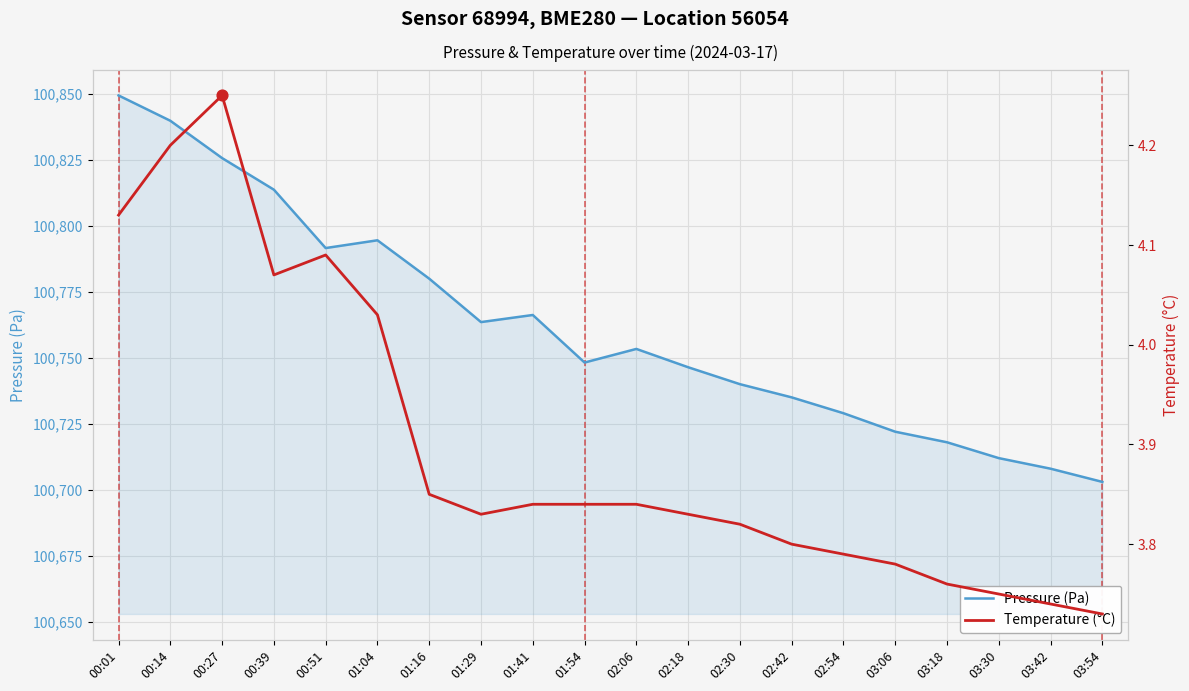

Which series reaches the minimum Y coordinate?

Temperature (°C)